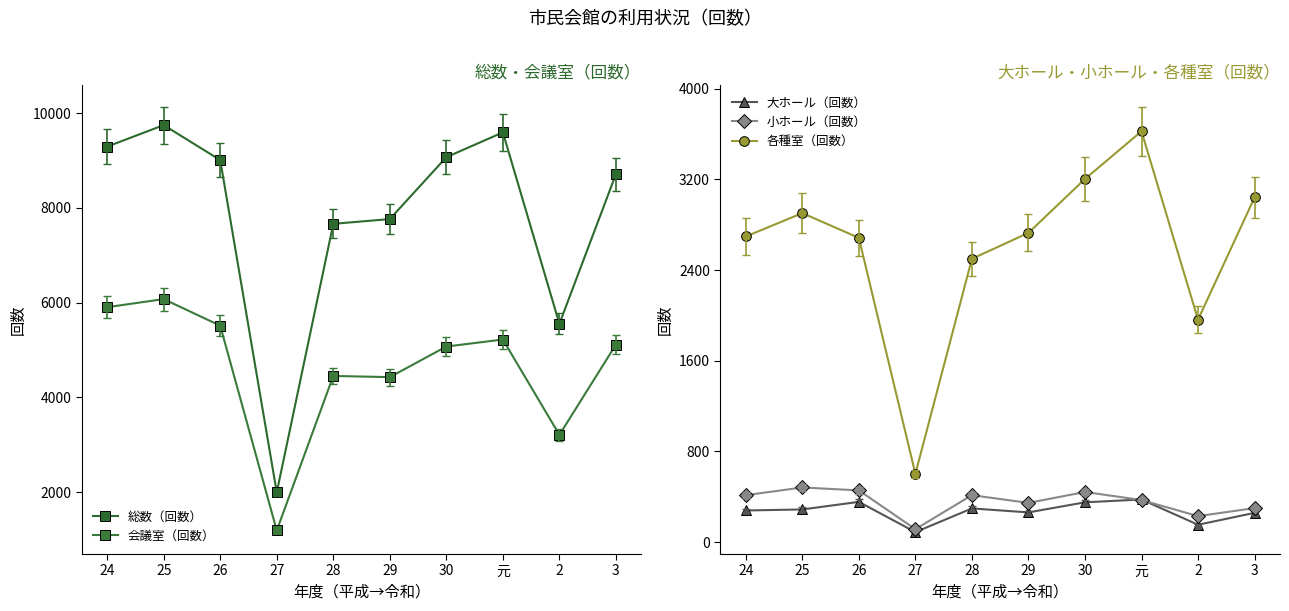

True or false: 総数（回数） has a value of 4750 at 3.

False